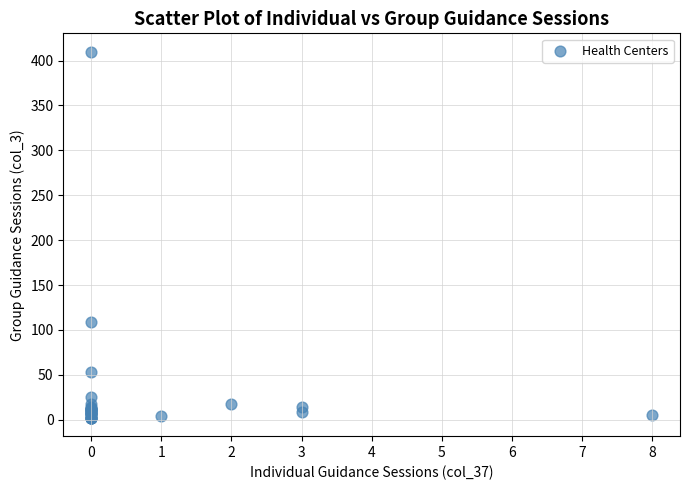

What Y value in the scatter plot is closest to 206?

109